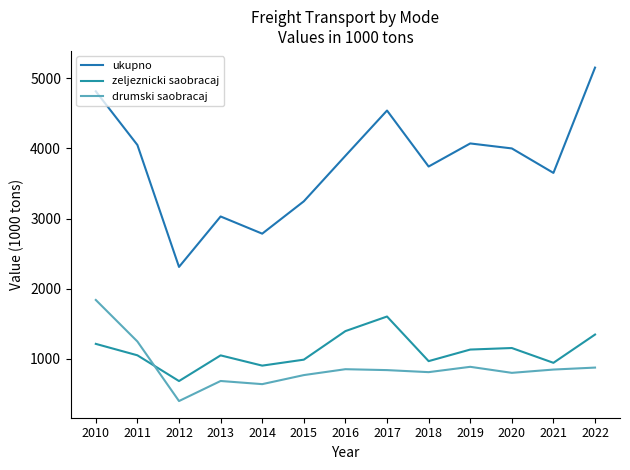

At which label is zeljeznicki saobracaj closest to 1143?

2019